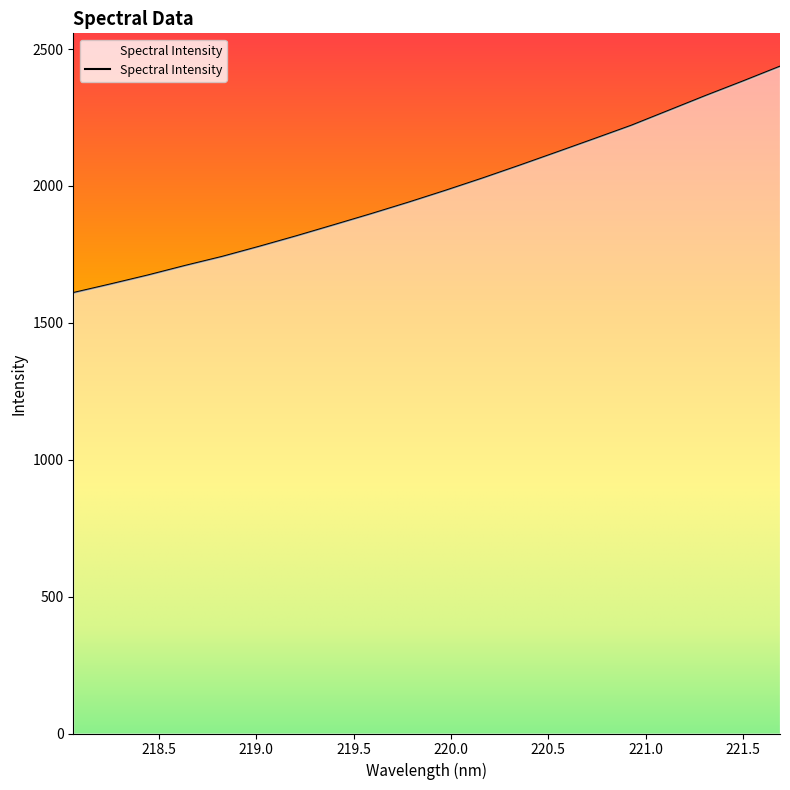

What is the difference between the maximum and minimum values?

826.9